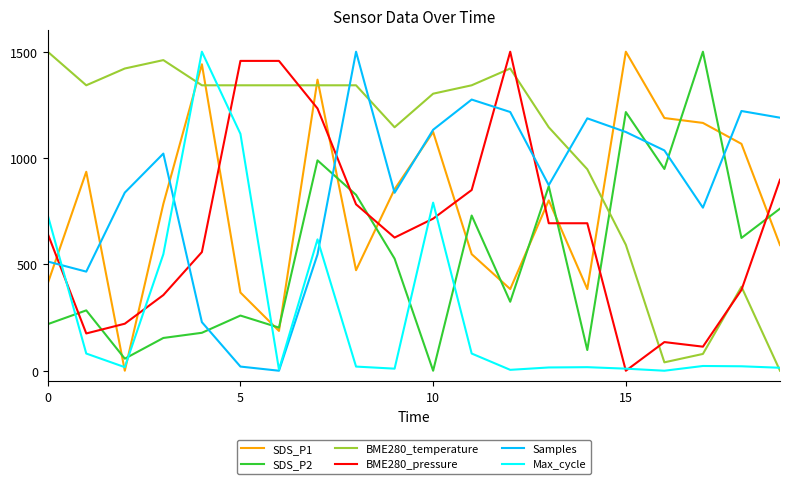

What is the maximum value for SDS_P1?

1500.0